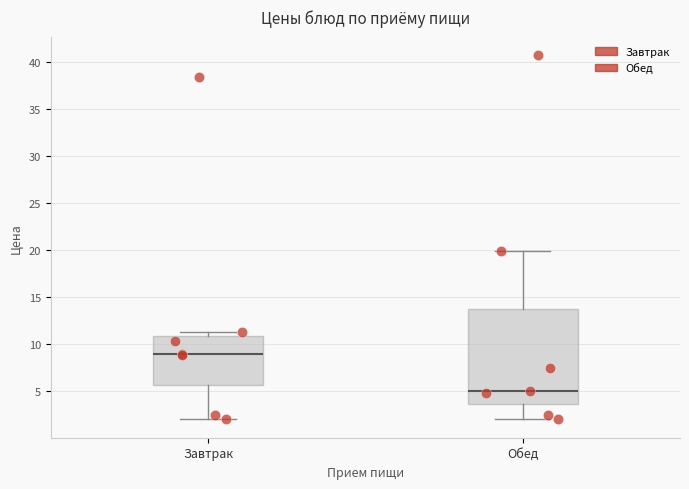

Comparing the boxes themselves (not the whiskers), which one is the tallest?

Обед